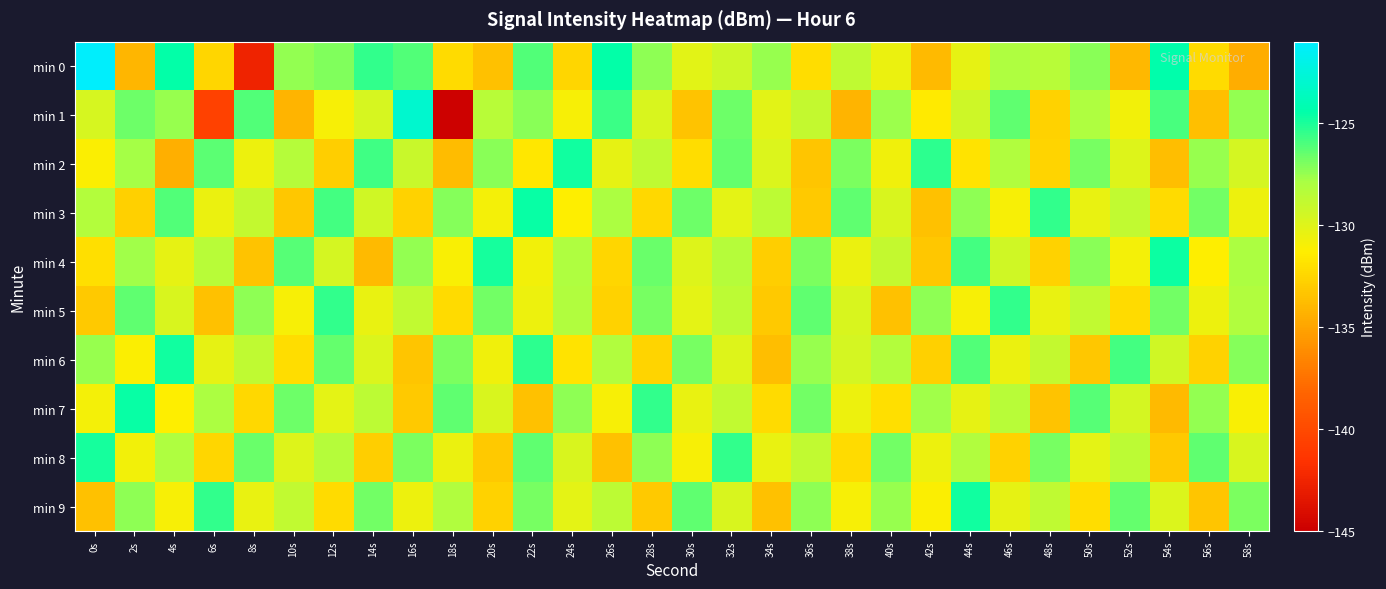

Rank the series at 26s from lowest to highest value.

min 8, min 5, min 4, min 7, min 2, min 9, min 6, min 3, min 1, min 0